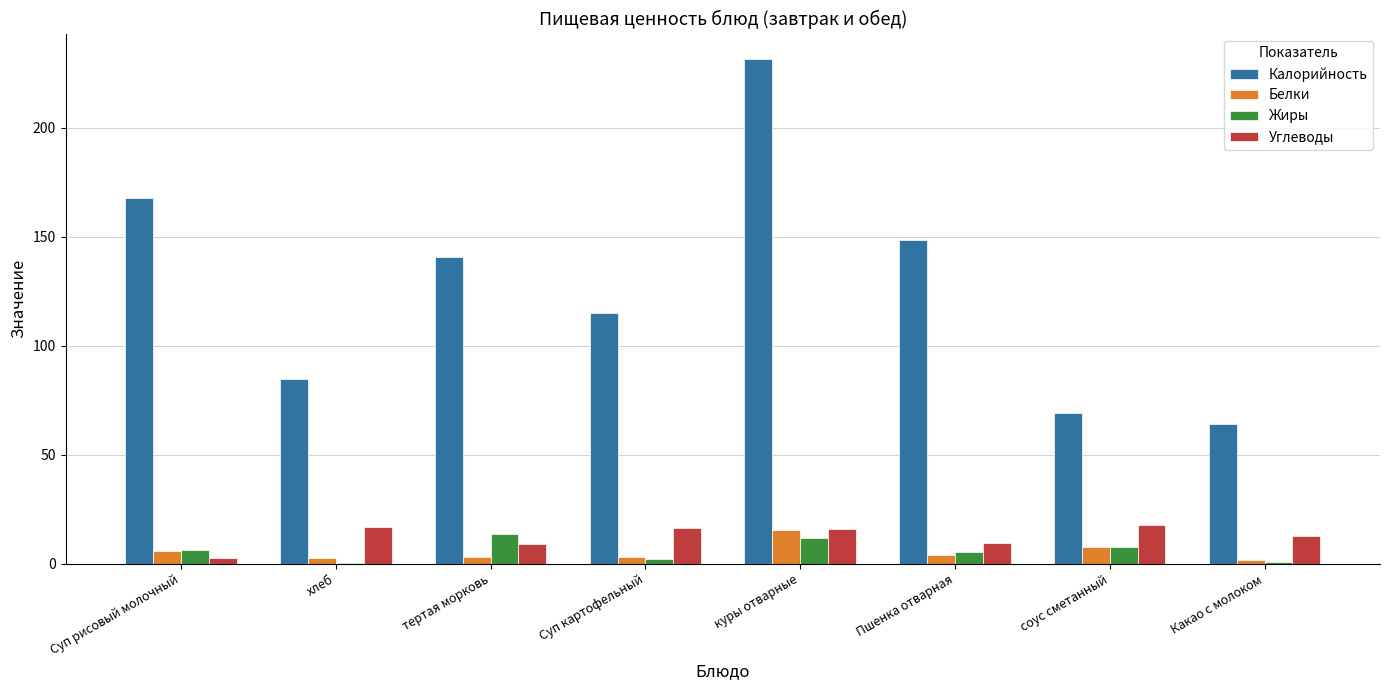

Are the bars horizontal?

No